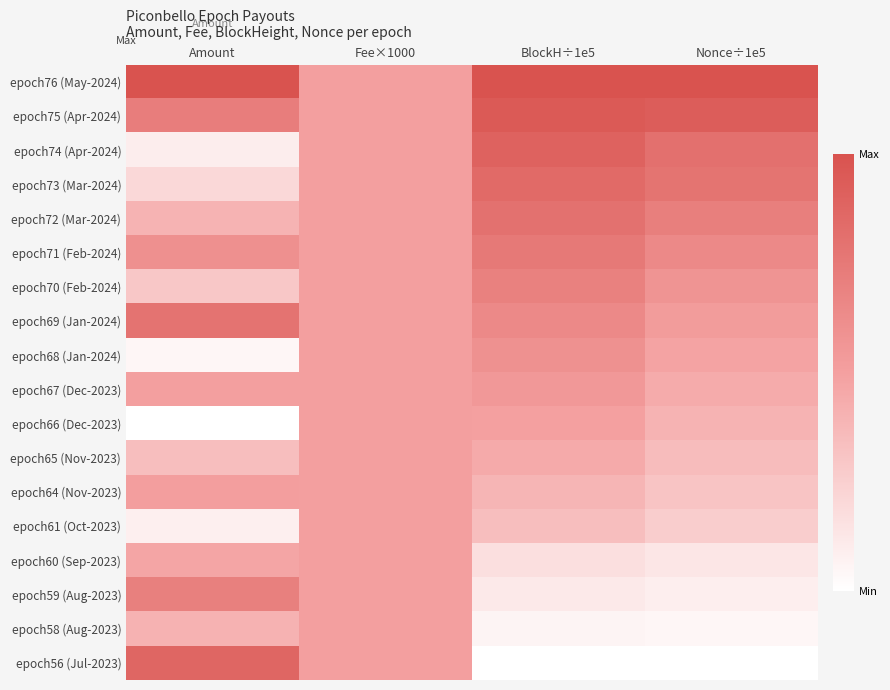

Which has a higher value, Nonce÷1e5 or BlockH÷1e5?

Nonce÷1e5